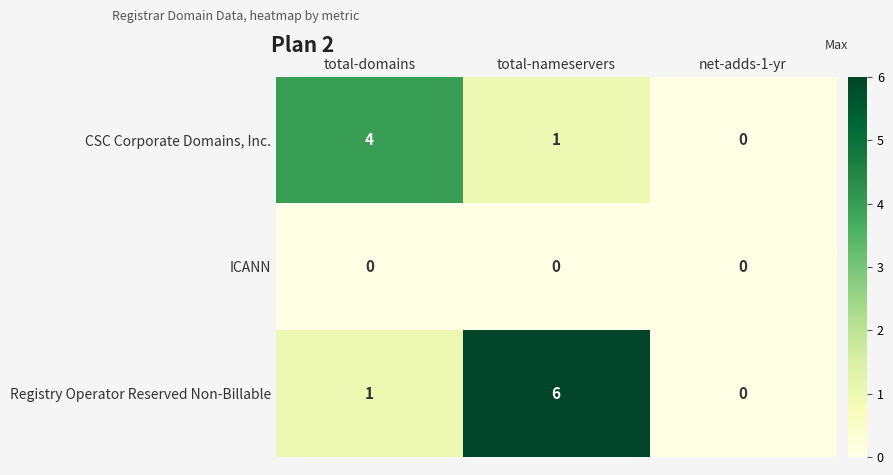

Is it true that CSC Corporate Domains, Inc. equals 5 at total-domains?

False